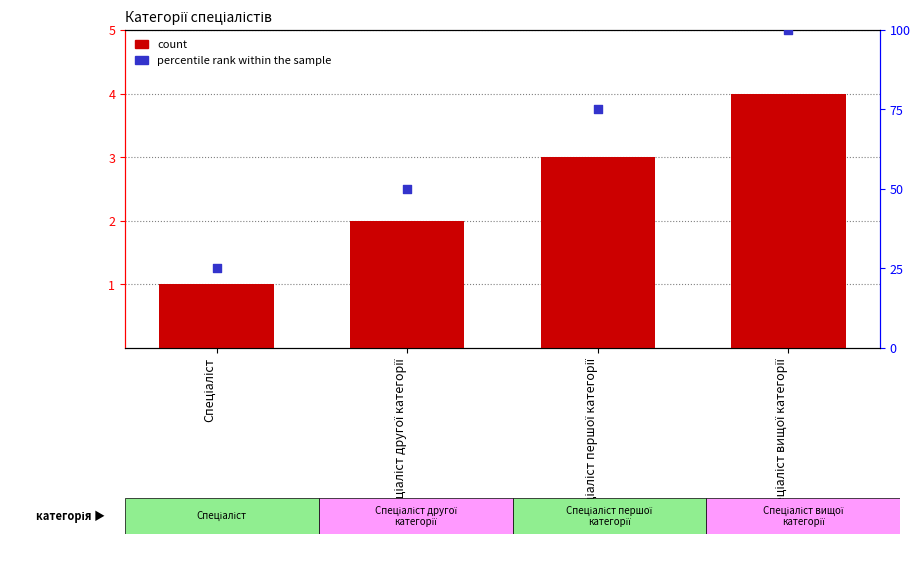

What are all the series names shown in the legend?

count, percentile rank within the sample